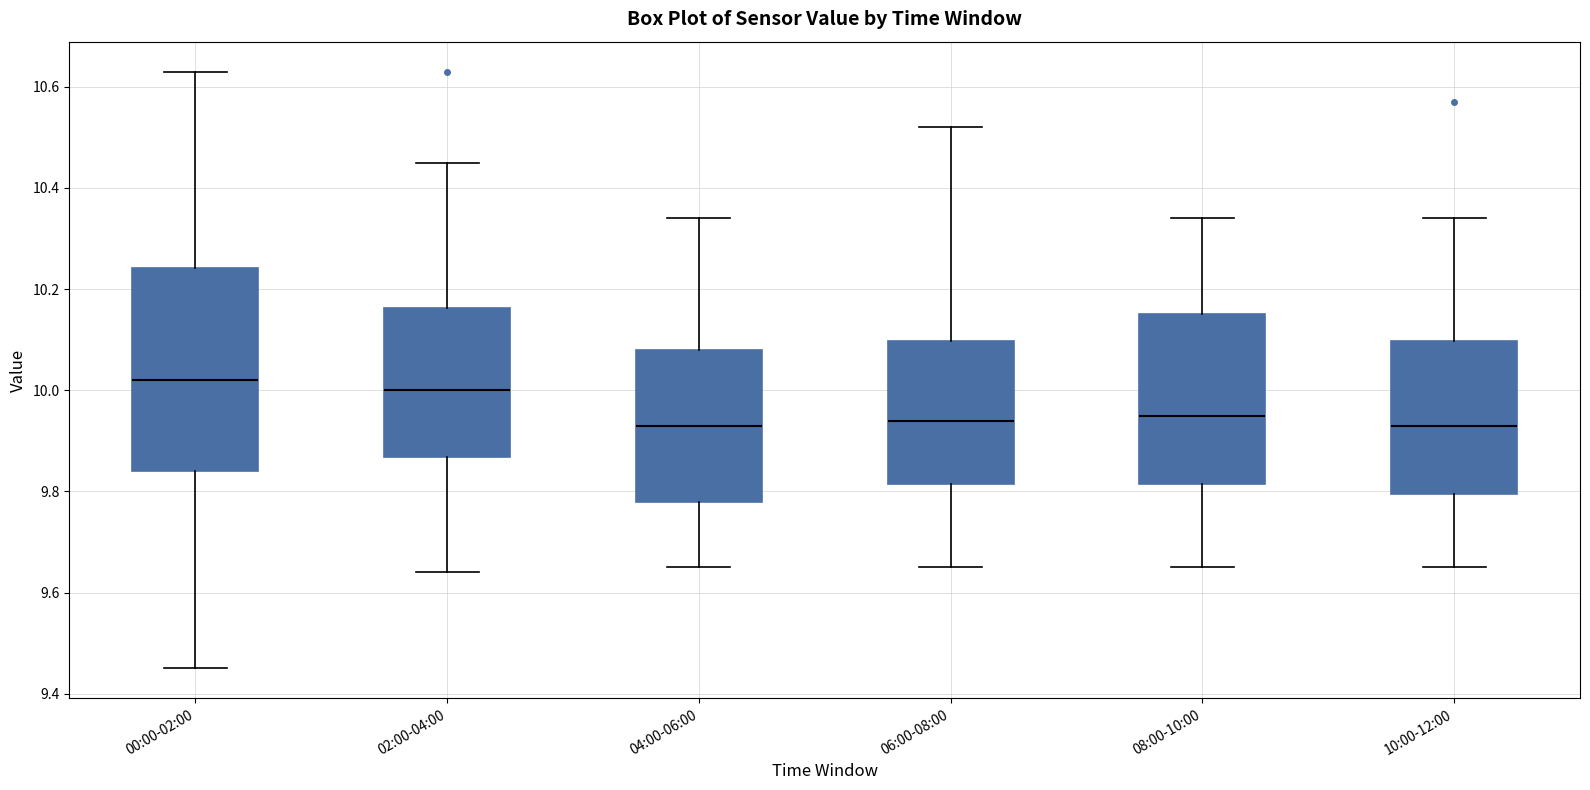

Where does the lower whisker of the box for 06:00-08:00 end on the y-axis? The values are not printed on the chart, so give them approximately, as read against the axis.

9.66